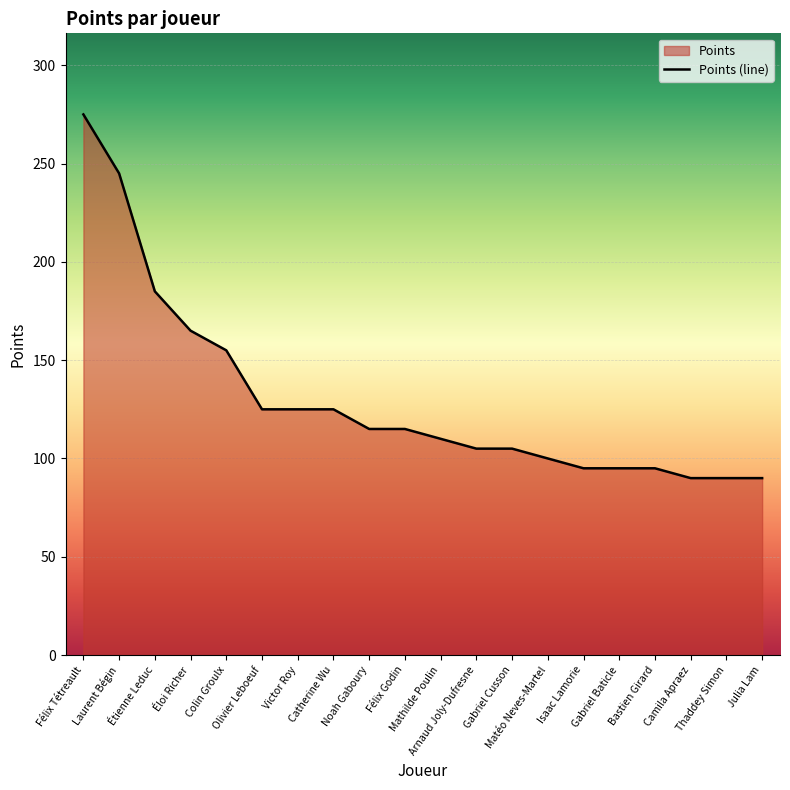

Reading left to right, list all the values displayed in this chart.

275	245	185	165	155	125	125	125	115	115	110	105	105	100	95	95	95	90	90	90